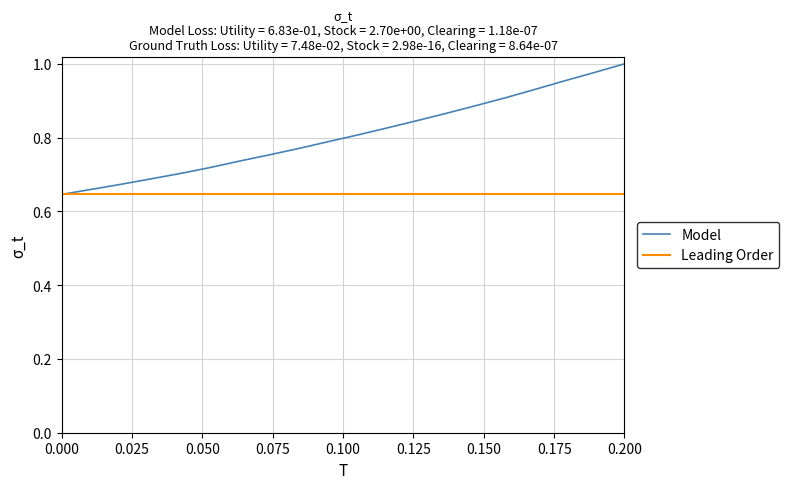

List the series in order of their peak value, lowest first.

Leading Order, Model